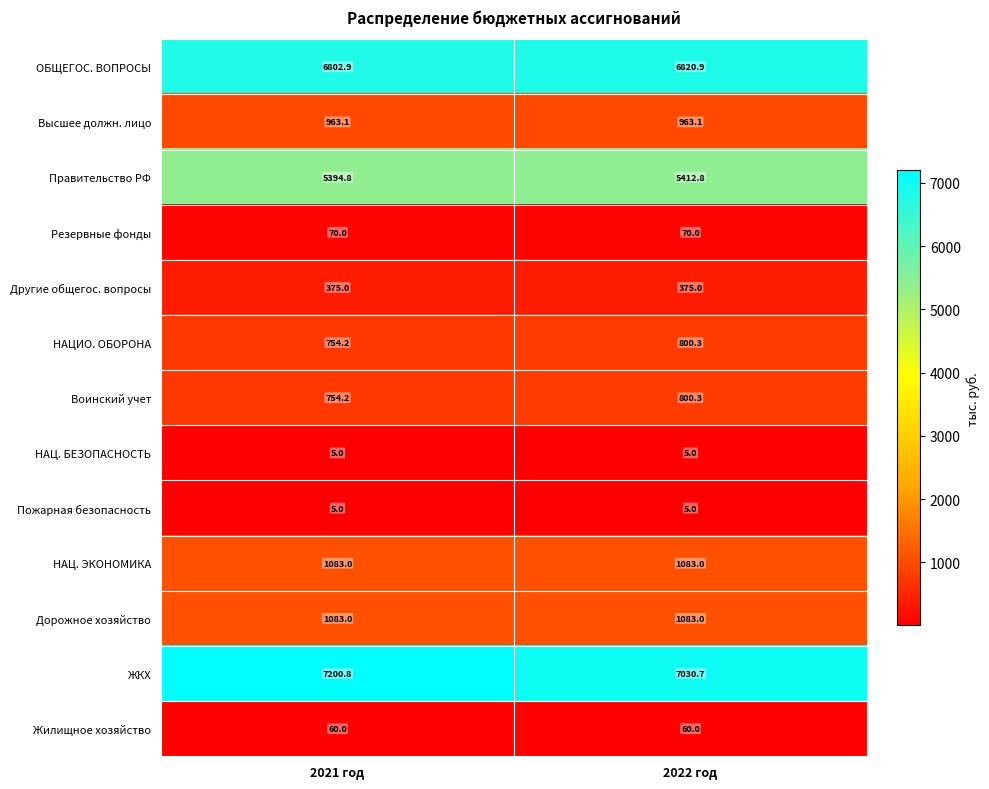

True or false: НАЦ. ЭКОНОМИКА has a value of 1083.0 at 2022 год.

True